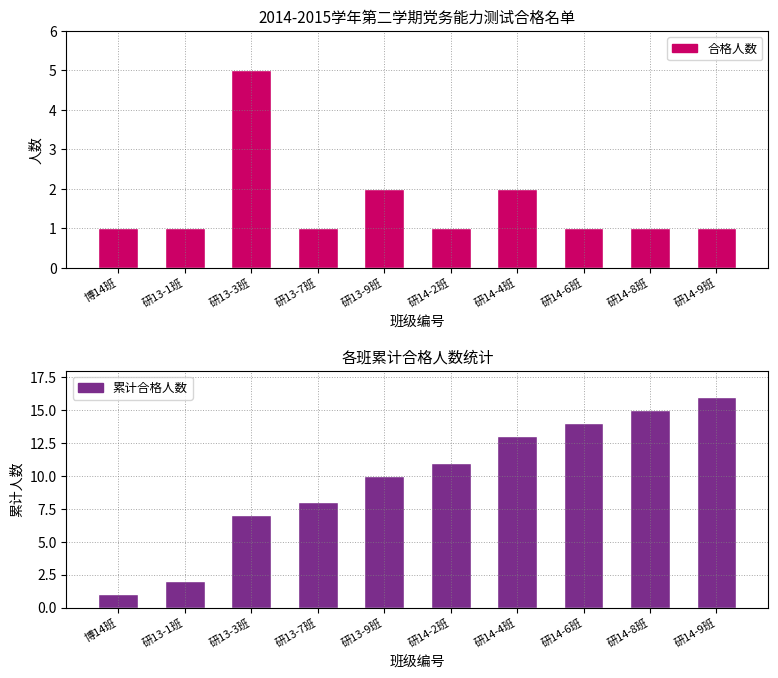

What is the total value across all series at 研13-1班?

3